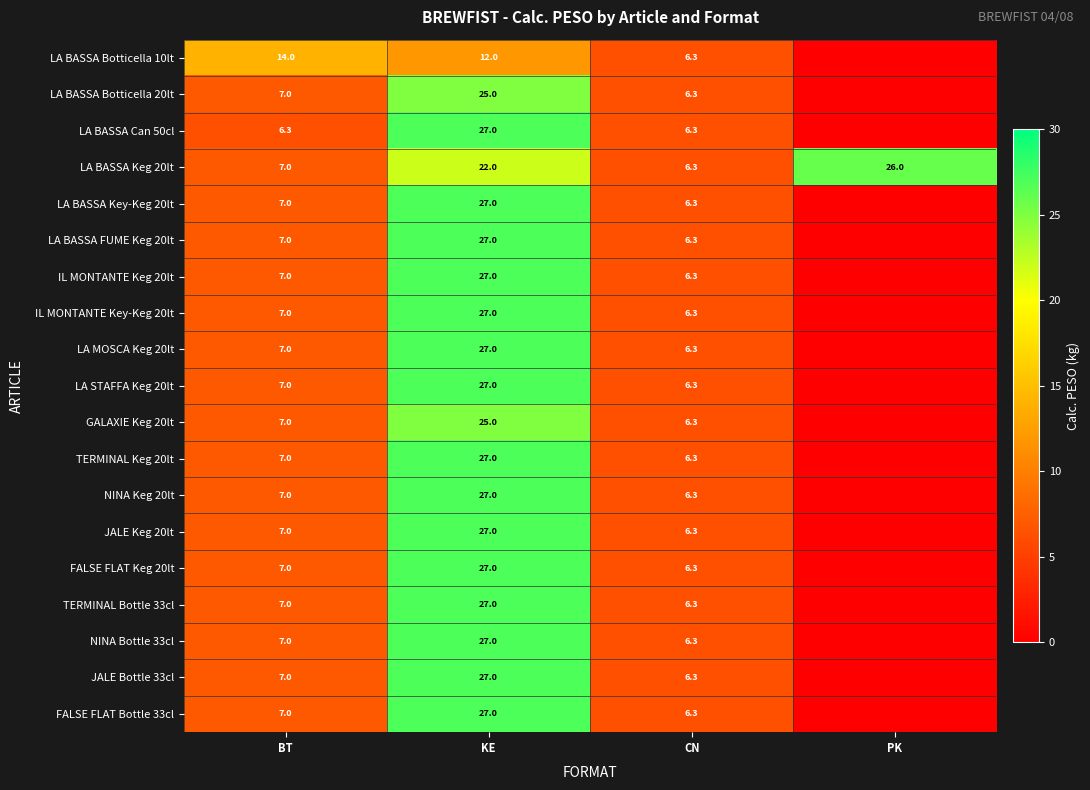

What is the difference between the JALE Keg 20lt values at KE and BT?

20.0